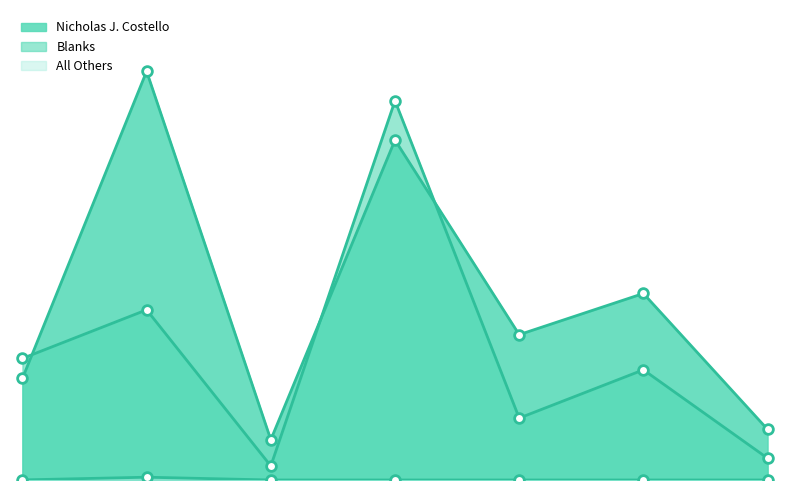

What is the sum of the Blanks values at Salisbury and Newburyport?

1049